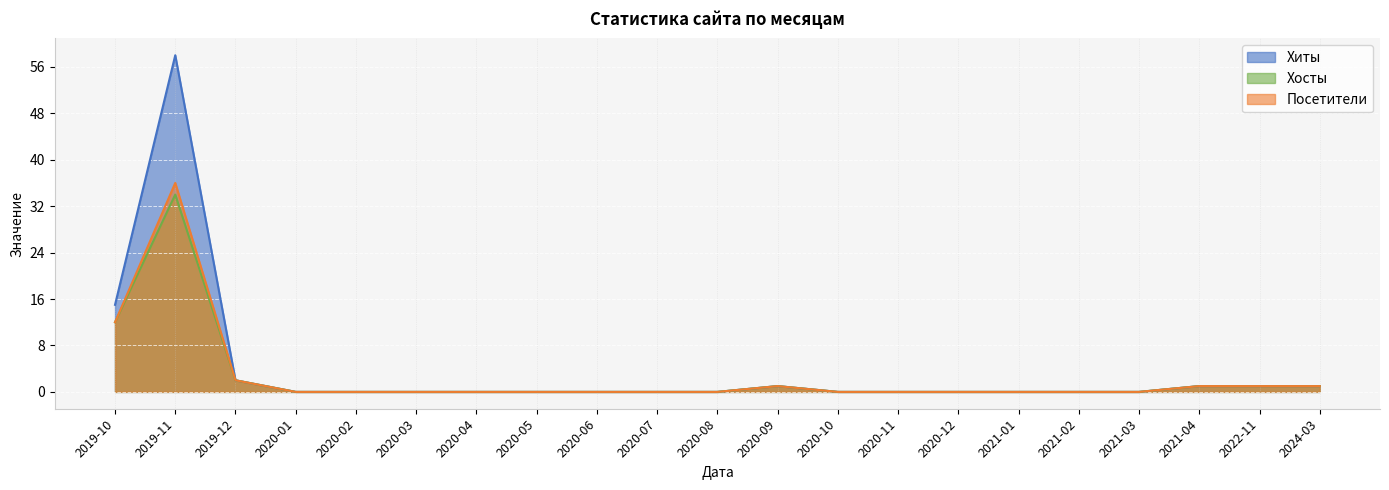

True or false: Хиты and Хосты cross at least once.

False